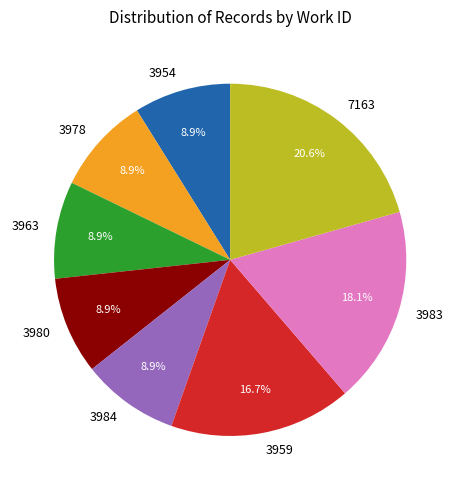

Which has a higher value, 7163 or 3980?

7163